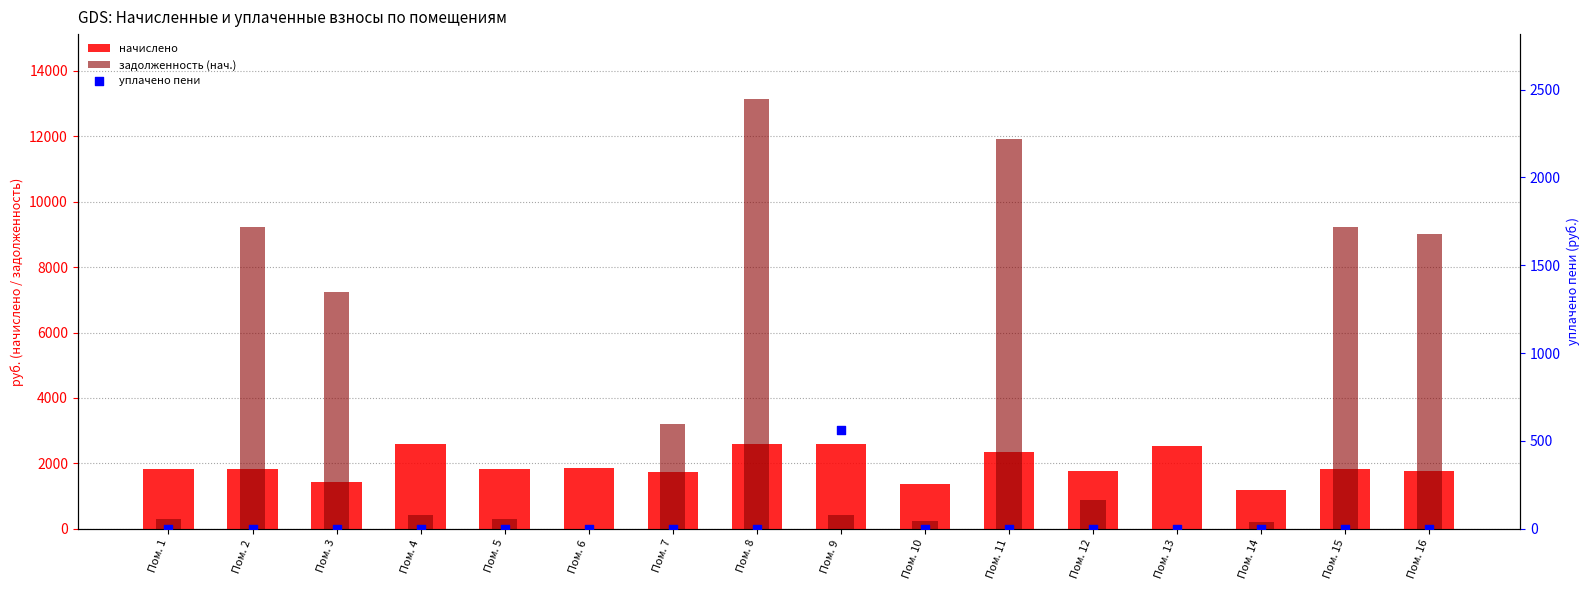

At how many categories does at least one series exceed 2028?

10